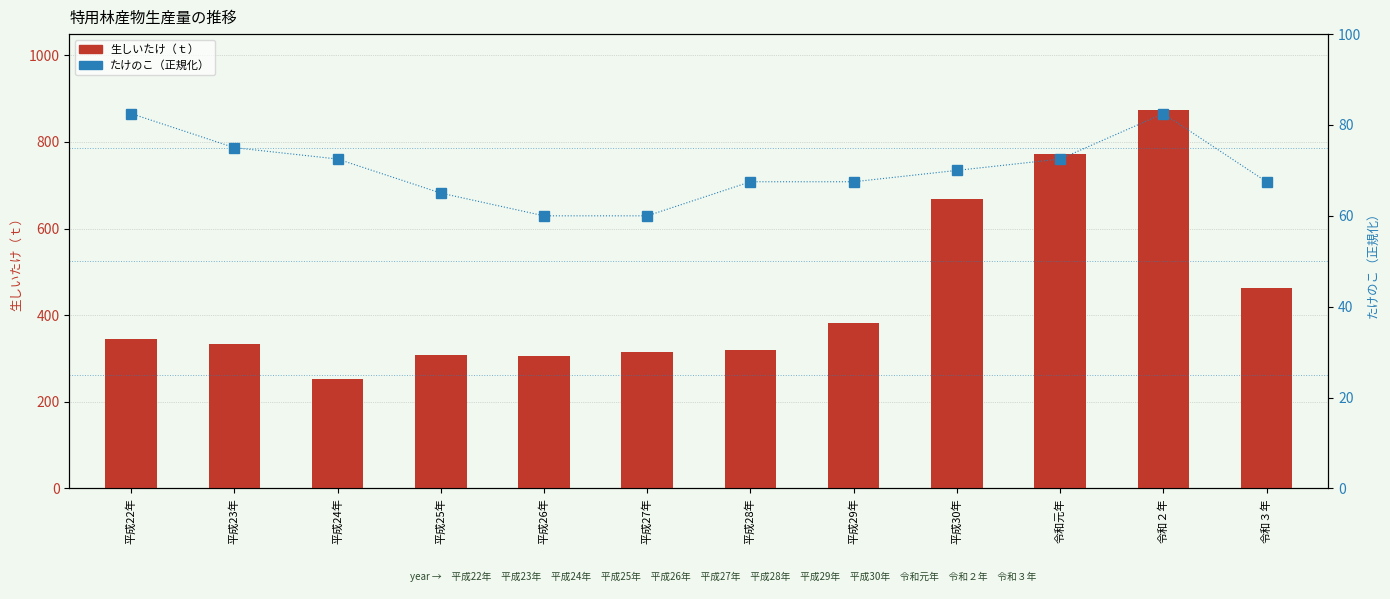

What is the label of the 10th bar from the left?

令和元年